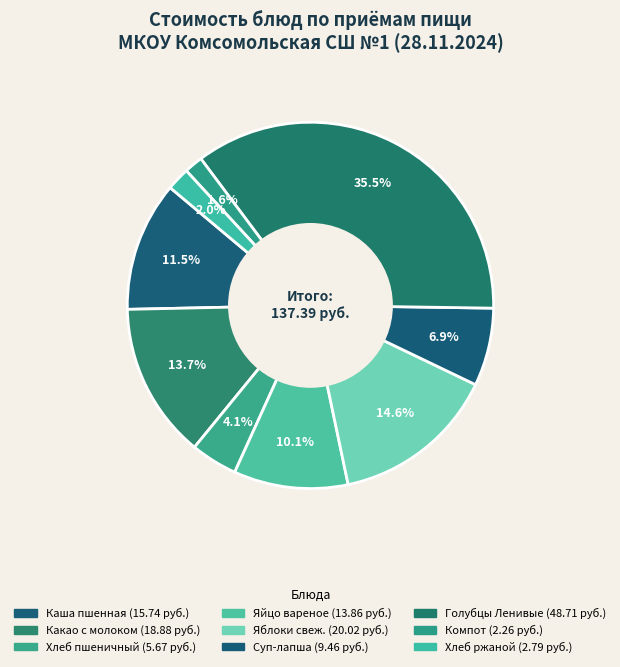

How many segments does this pie chart have?

9